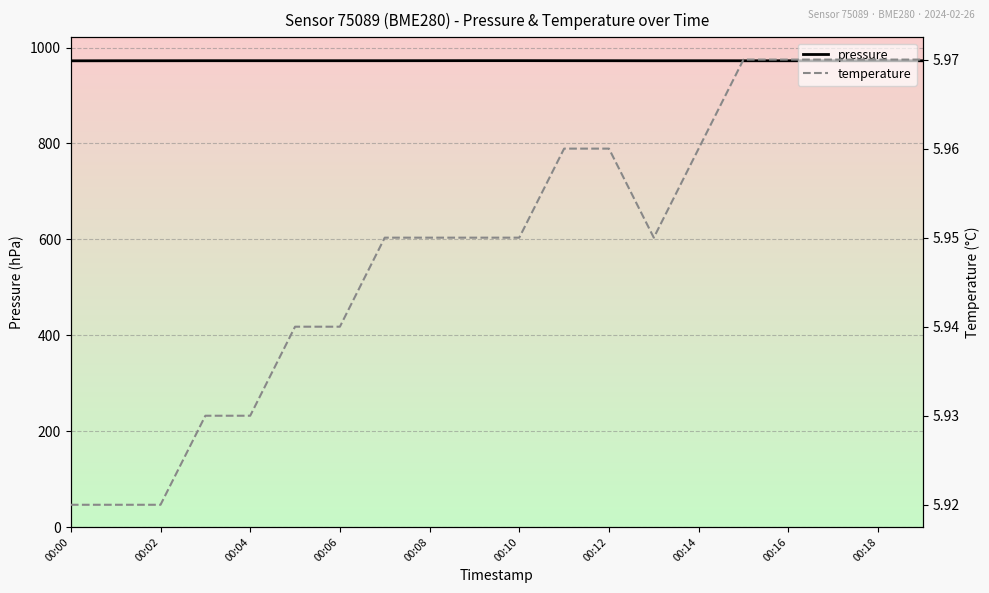

At how many categories does at least one series exceed 688?

20